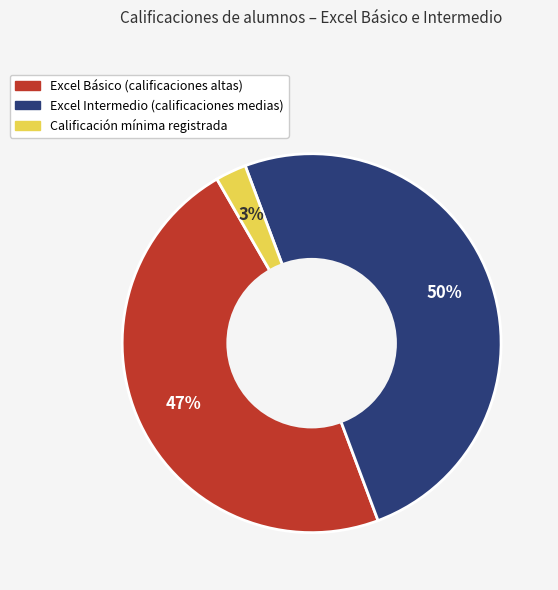

To the nearest percent, what is the average slice percentage?

33%